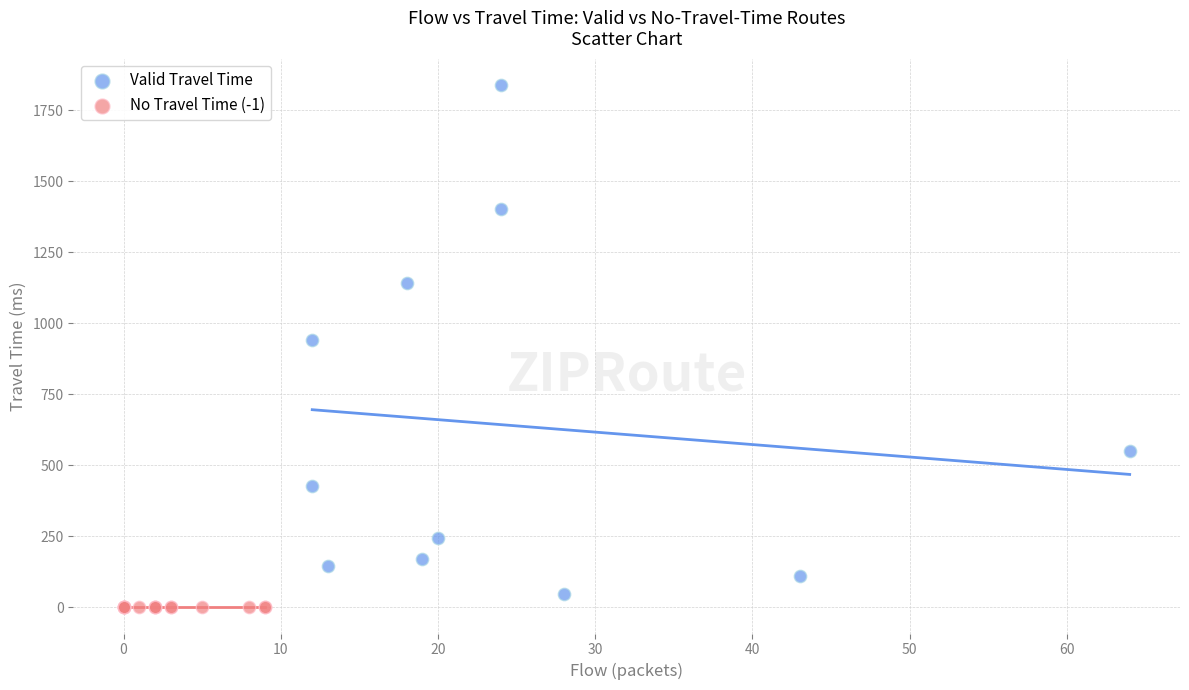

What are all the series names shown in the legend?

Valid Travel Time, No Travel Time (-1)